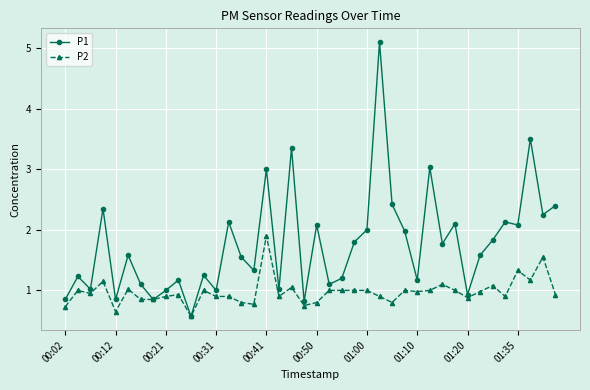

List the series in order of their peak value, lowest first.

P2, P1